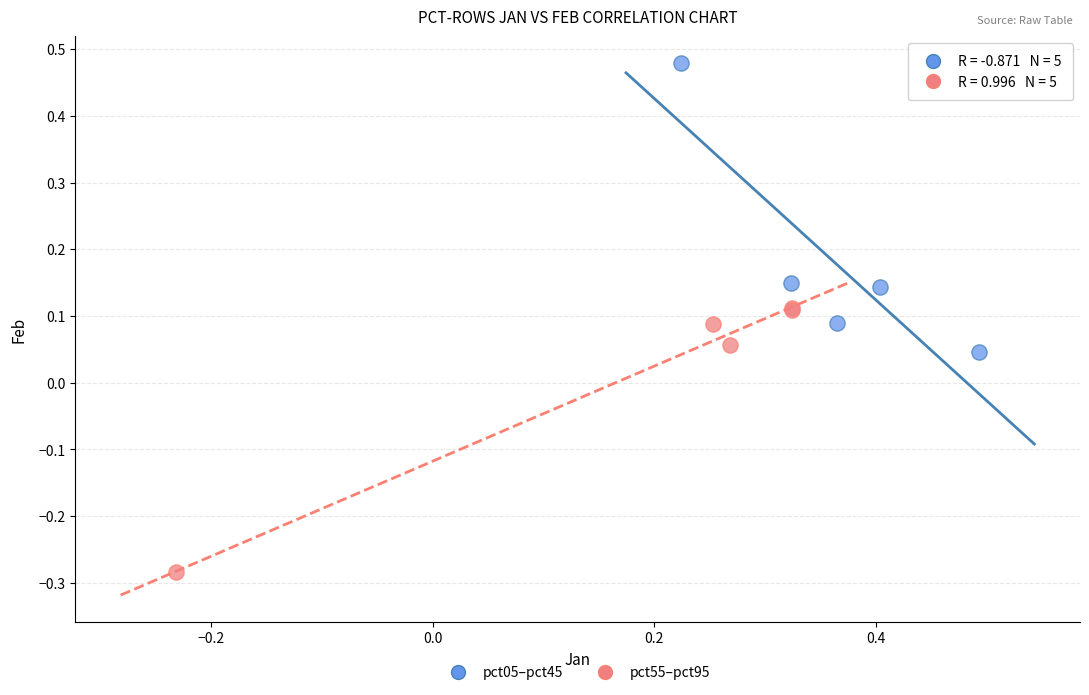

Which series contains the highest Y value?

pct05–pct45